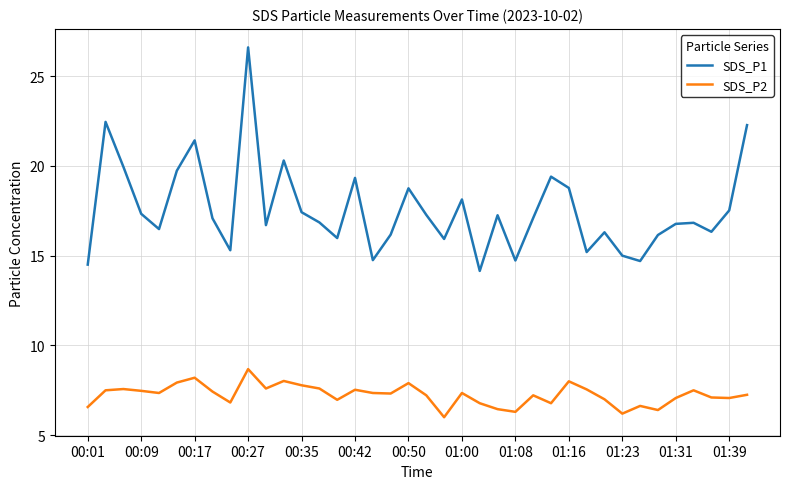

Which series has the widest spread of values?

SDS_P1